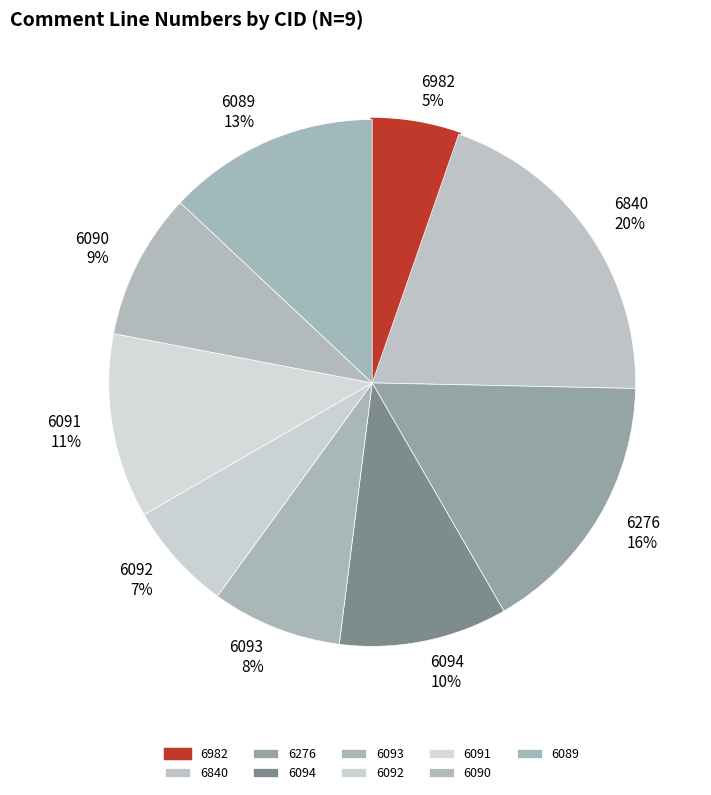

Approximately how many times larger is the value at 6090 compared to 6093?

1.1